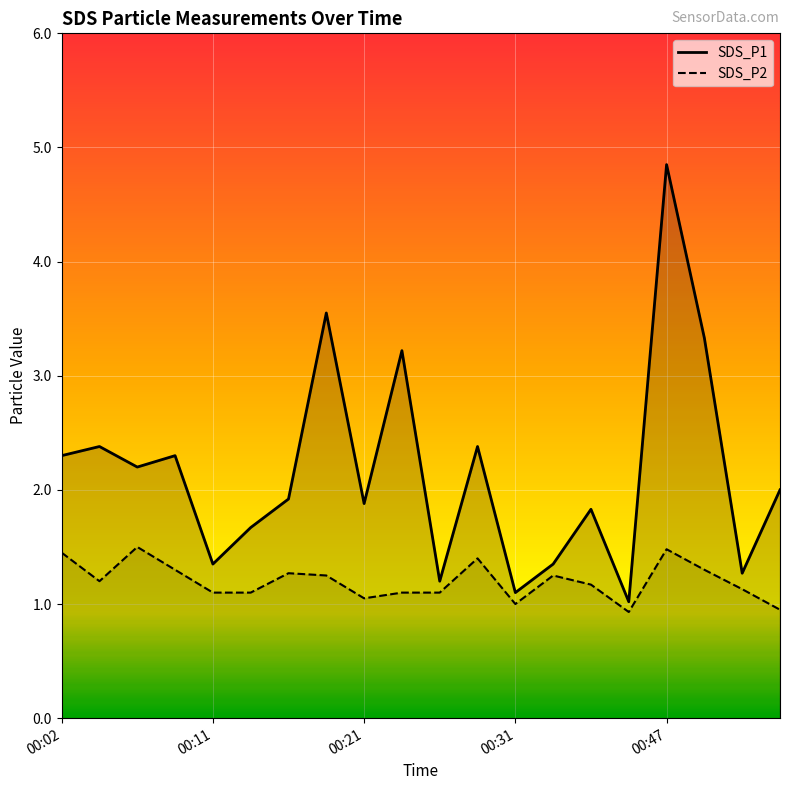

Where is the first local maximum for SDS_P2?

00:06